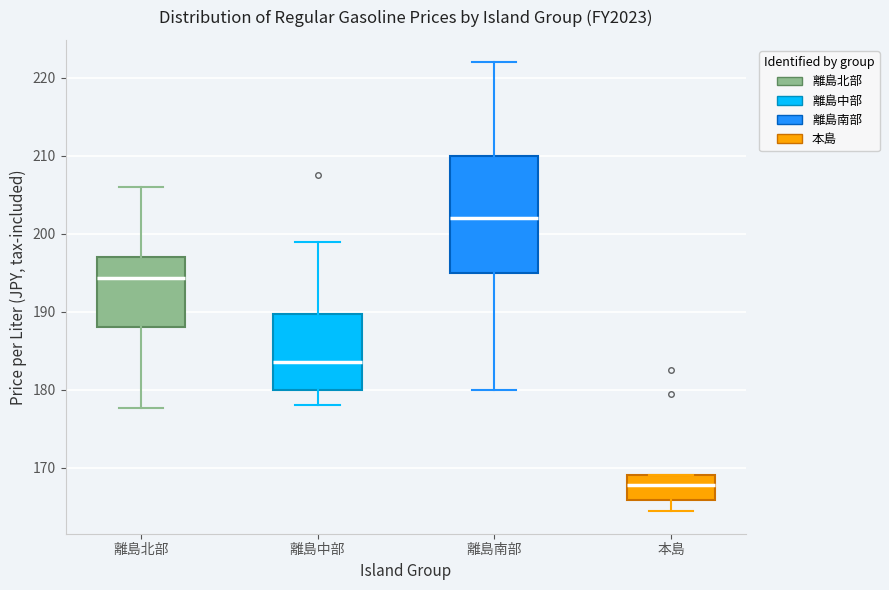

Comparing the boxes themselves (not the whiskers), which one is the tallest?

離島南部